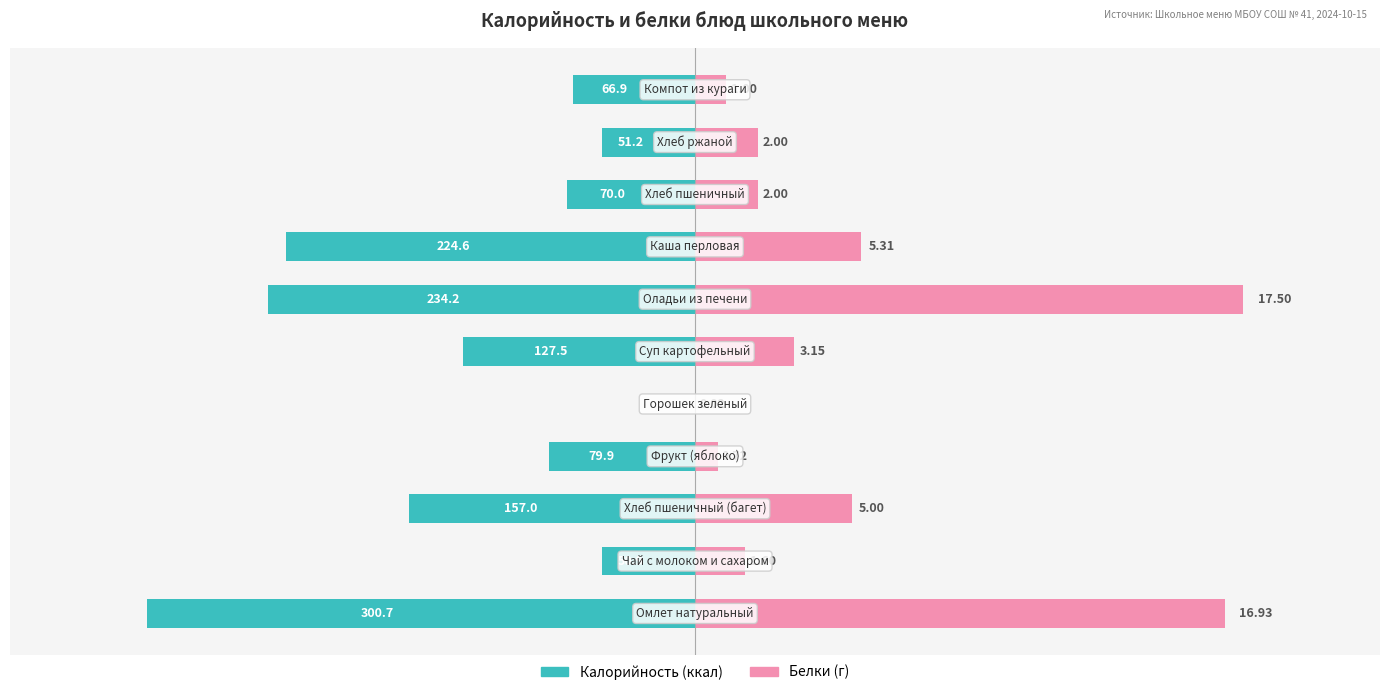

Reading left to right, extract all data points from this chart.

Калорийность: 0=-300.7	1=-50.9	2=-157.0	3=-79.9	4=-0.2	5=-127.5	6=-234.2	7=-224.6	8=-70.0	9=-51.2	10=-66.9
Белки (×масштаб): 0=290.9	1=27.5	2=85.9	3=12.4	4=0.3	5=54.1	6=300.7	7=91.2	8=34.4	9=34.4	10=17.2